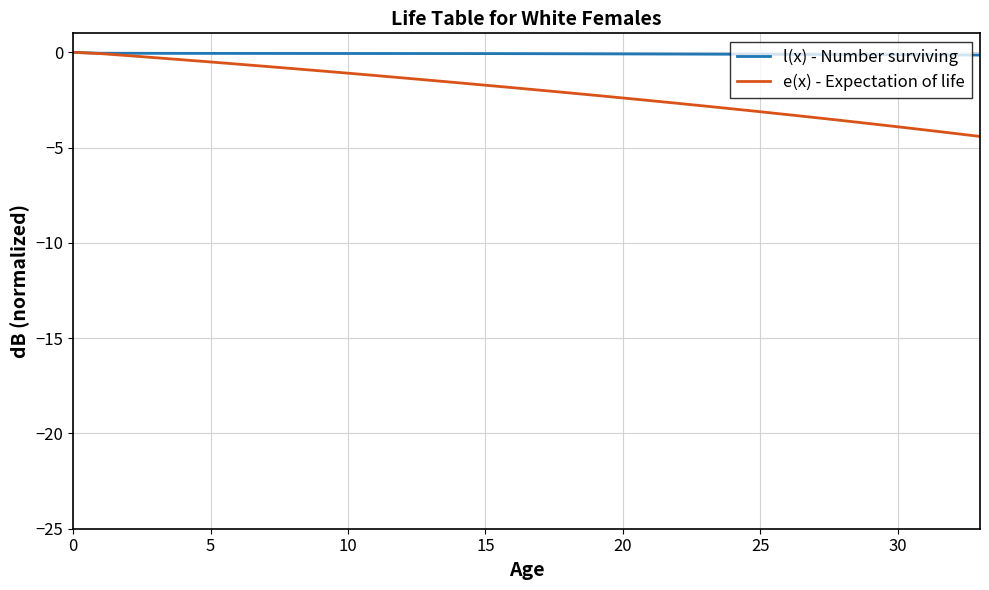

Rank the series by their average value, from highest to lowest.

l(x) - Number surviving, e(x) - Expectation of life